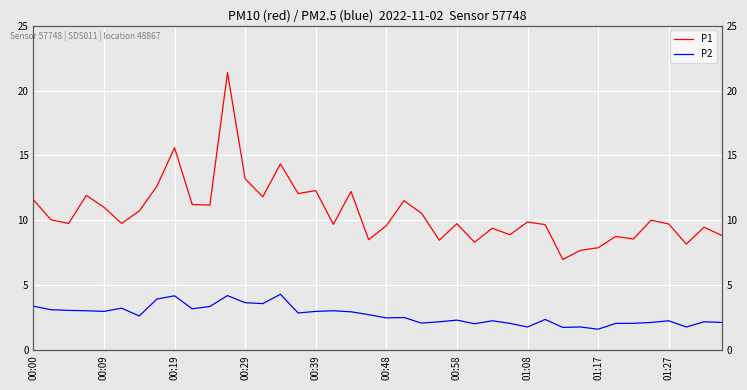

True or false: P2 and P1 intersect in this chart.

False